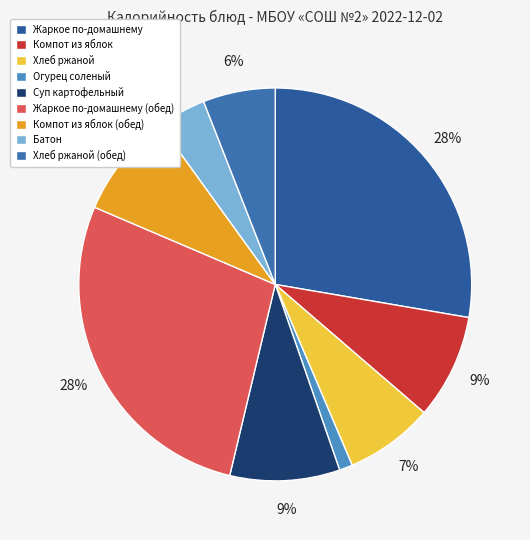

Does any single category account for the majority?

No